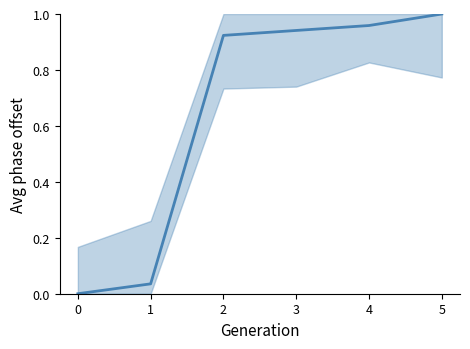

Reading left to right, what are all the values shown in this chart?

0=0.0	1=0.0	2=0.9	3=0.9	4=1.0	5=1.0